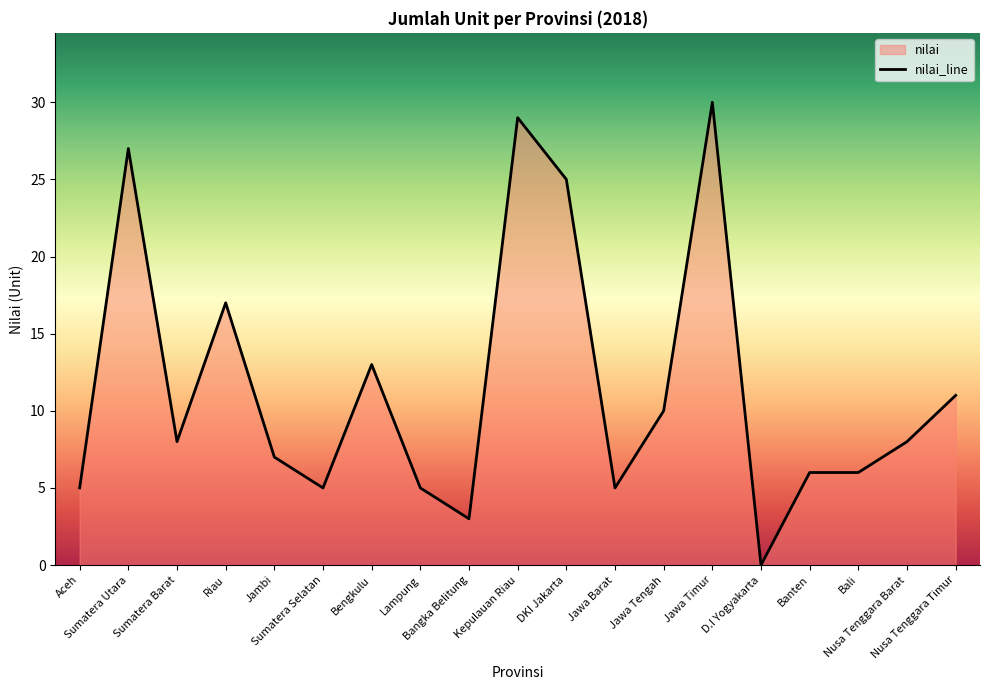

List the labels in order of value, smallest first.

D.I Yogyakarta, Bangka Belitung, Aceh, Sumatera Selatan, Lampung, Jawa Barat, Banten, Bali, Jambi, Sumatera Barat, Nusa Tenggara Barat, Jawa Tengah, Nusa Tenggara Timur, Bengkulu, Riau, DKI Jakarta, Sumatera Utara, Kepulauan Riau, Jawa Timur